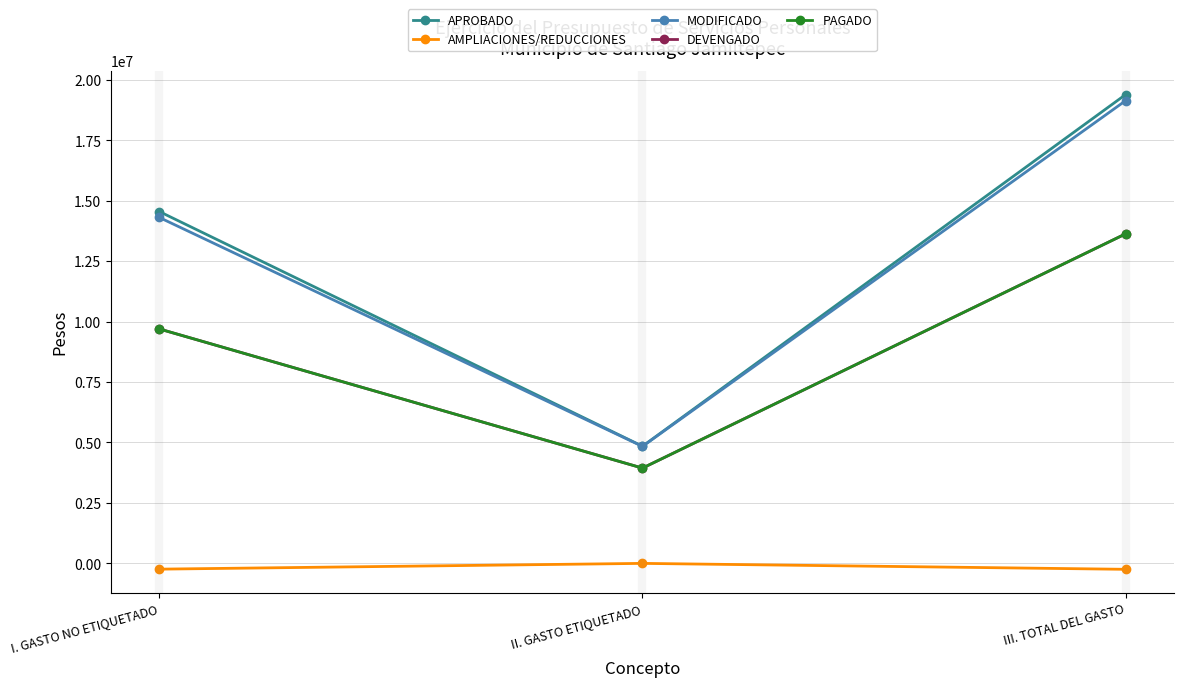

Does the chart have visible grid lines?

Yes